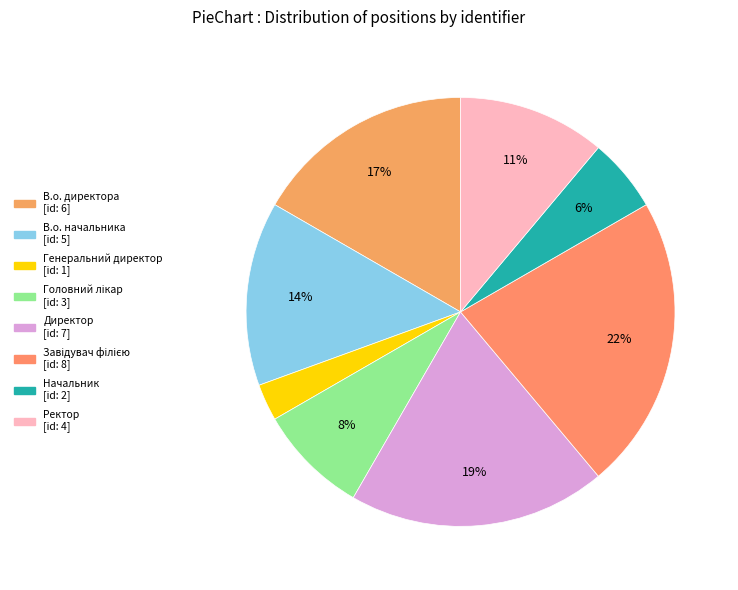

Does any single category account for the majority?

No